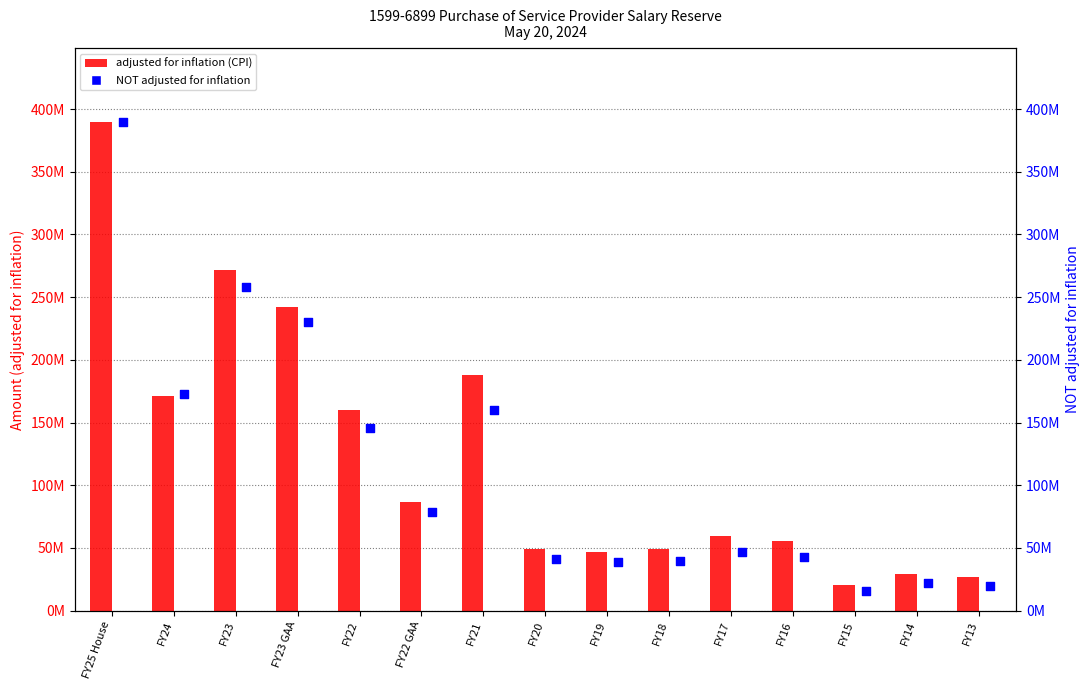

Which series has the largest total across all categories?

adjusted for inflation (CPI)